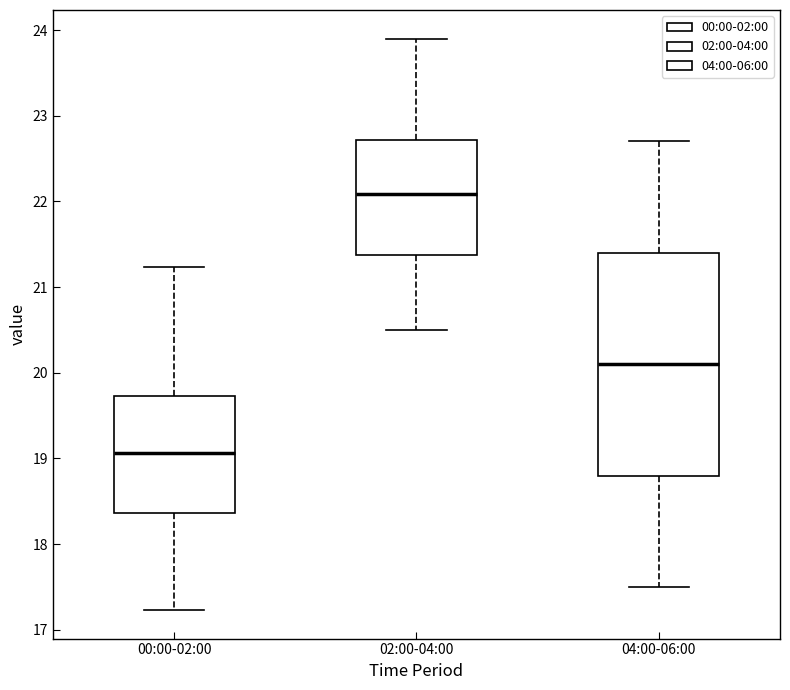

Where does the upper whisker of the box for 02:00-04:00 end on the y-axis? The values are not printed on the chart, so give them approximately, as read against the axis.

23.9